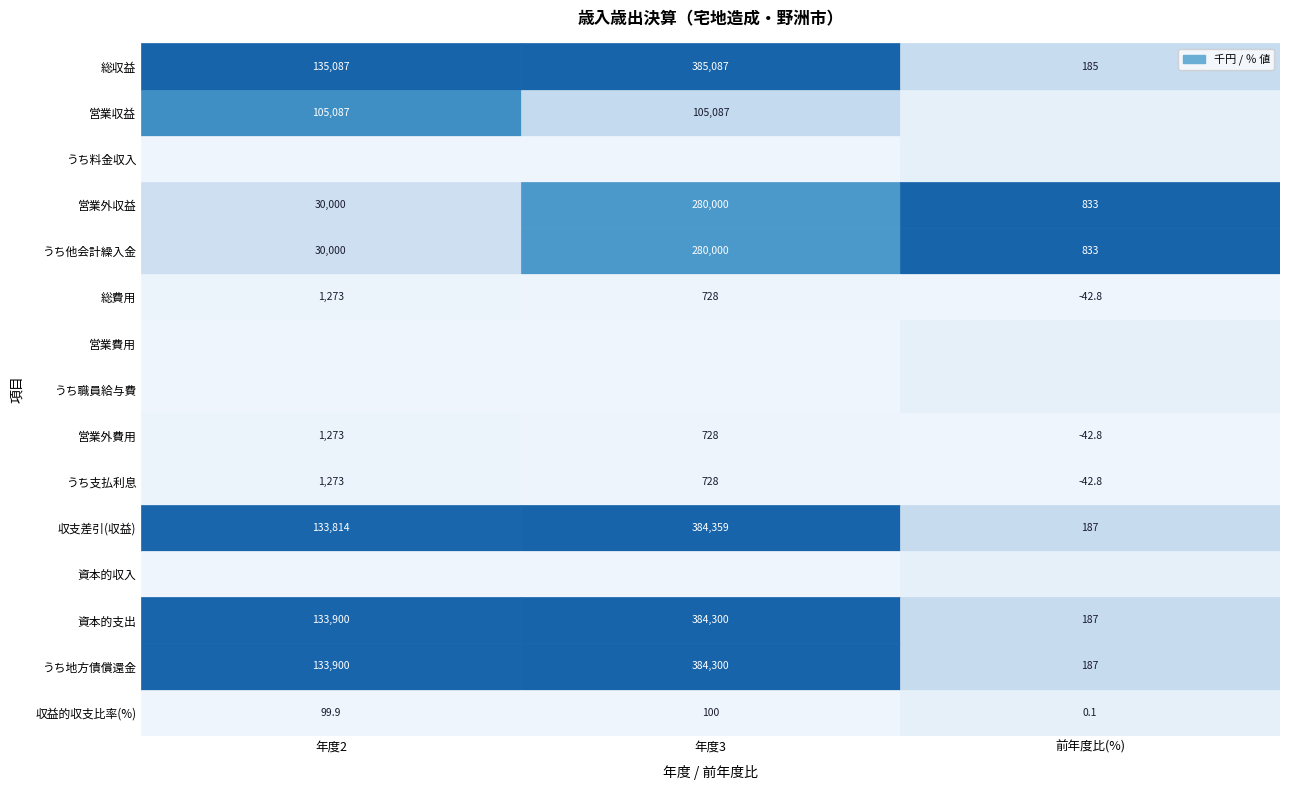

What is the difference between the うち支払利息 values at 1 and 0?

545.0